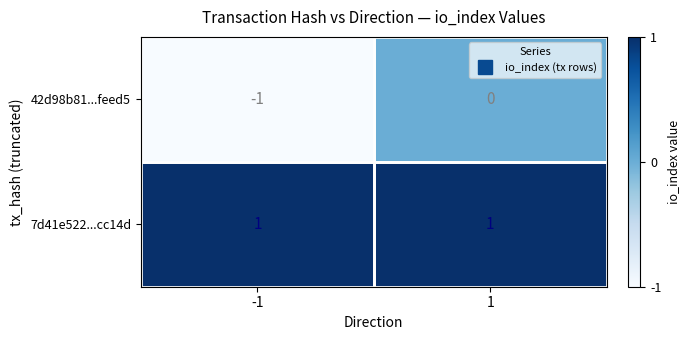

List the series in order of their peak value, lowest first.

42d98b81...feed5, 7d41e522...cc14d